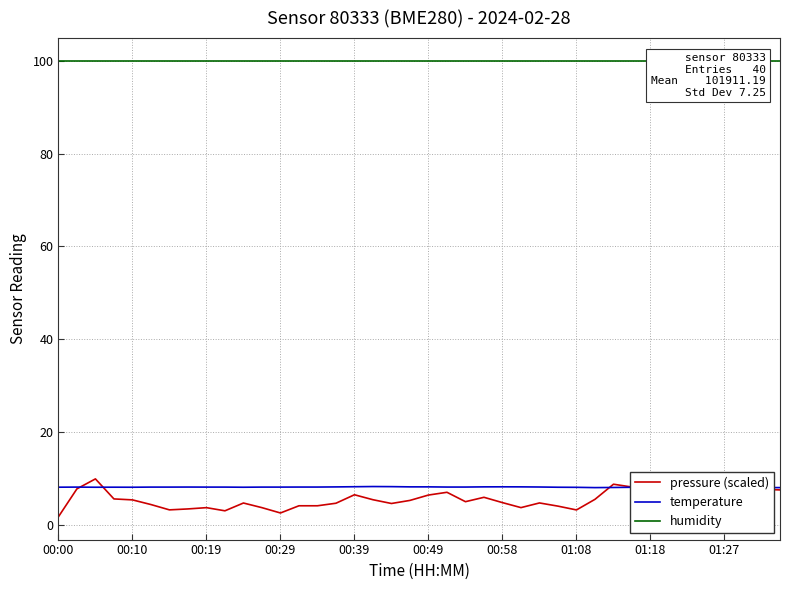

Reading right to left, list all the values displayed in this chart.

pressure (scaled): 7.5	7.6	6.9	7.7	7.5	4.3	5.7	5.1	8.1	8.7	5.5	3.2	4.0	4.7	3.7	4.7	5.9	4.9	7.0	6.4	5.2	4.6	5.4	6.4	4.6	4.1	4.1	2.5	3.7	4.7	3.0	3.7	3.4	3.2	4.3	5.3	5.5	9.9	7.7	1.7
temperature: 8.0	8.0	8.0	8.0	8.0	8.0	8.0	8.1	8.1	8.0	8.0	8.0	8.1	8.1	8.1	8.2	8.1	8.1	8.1	8.1	8.1	8.2	8.2	8.2	8.1	8.1	8.1	8.1	8.1	8.1	8.1	8.1	8.1	8.1	8.1	8.1	8.1	8.1	8.1	8.1
humidity: 100.0	100.0	100.0	100.0	100.0	100.0	100.0	100.0	100.0	100.0	100.0	100.0	100.0	100.0	100.0	100.0	100.0	100.0	100.0	100.0	100.0	100.0	100.0	100.0	100.0	100.0	100.0	100.0	100.0	100.0	100.0	100.0	100.0	100.0	100.0	100.0	100.0	100.0	100.0	100.0